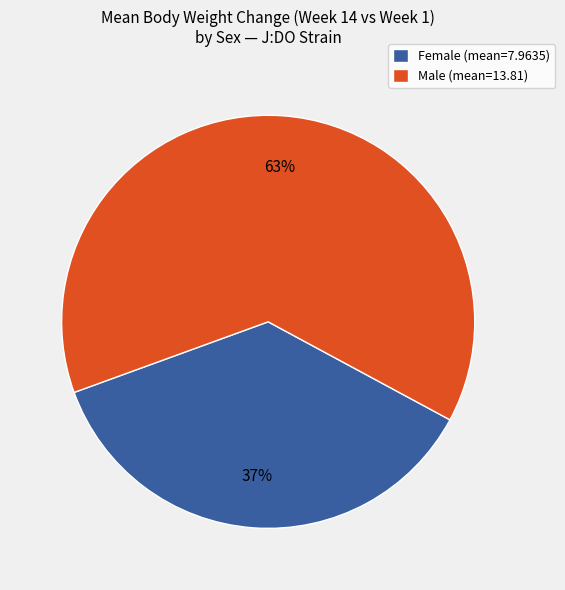

To the nearest percent, what is the average slice percentage?

50%